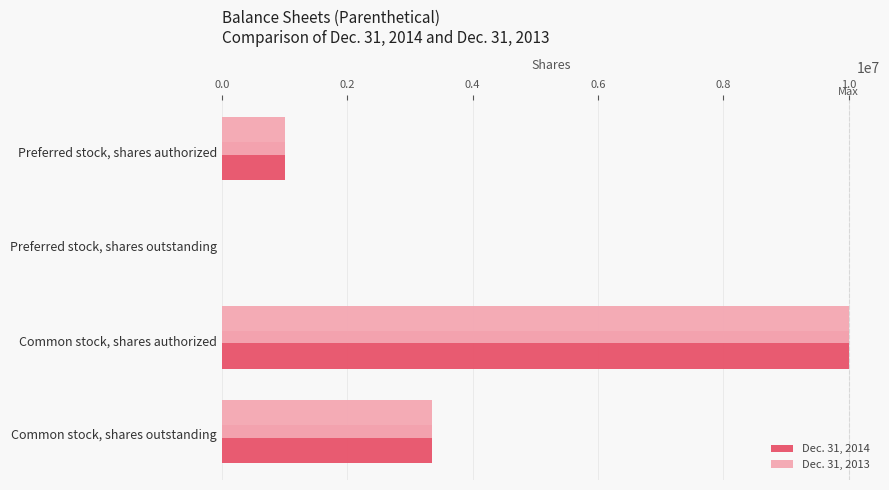

The value of Dec. 31, 2014 at Preferred stock, shares authorized is 1000000. True or false?

True